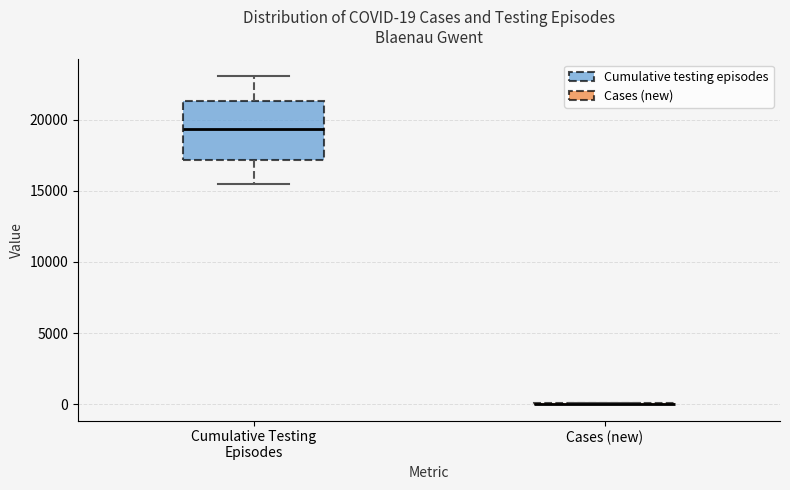

Which box is the tallest, from its lower edge to its upper edge?

Cumulative Testing Episodes